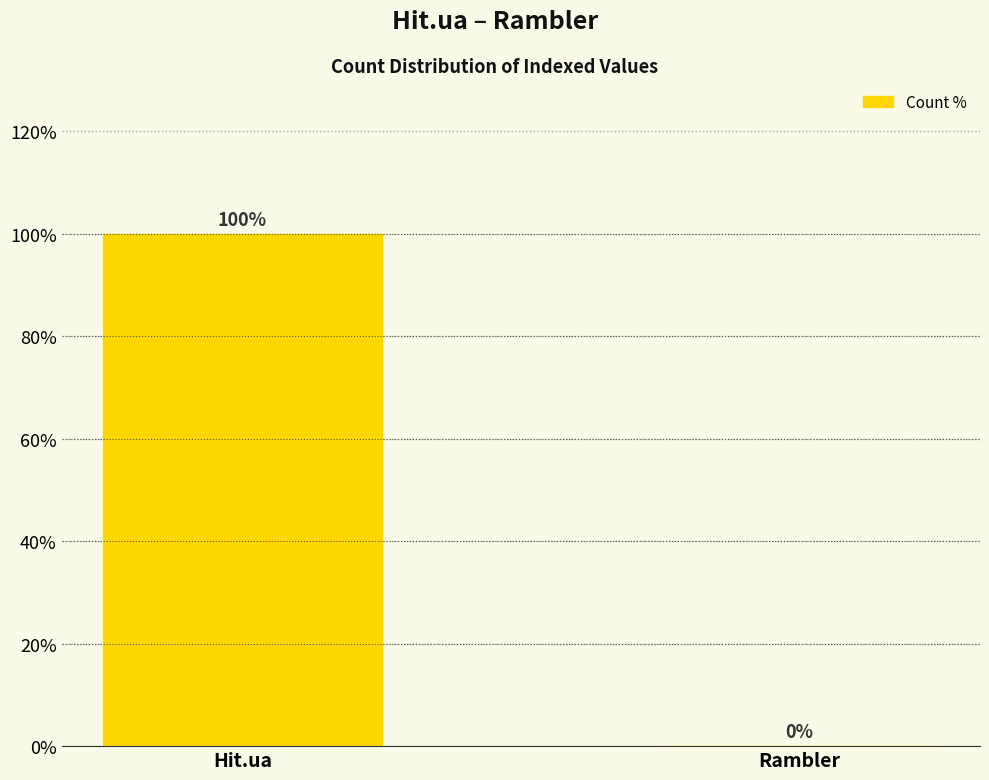

What is the sum of the values at Rambler and Hit.ua?

100